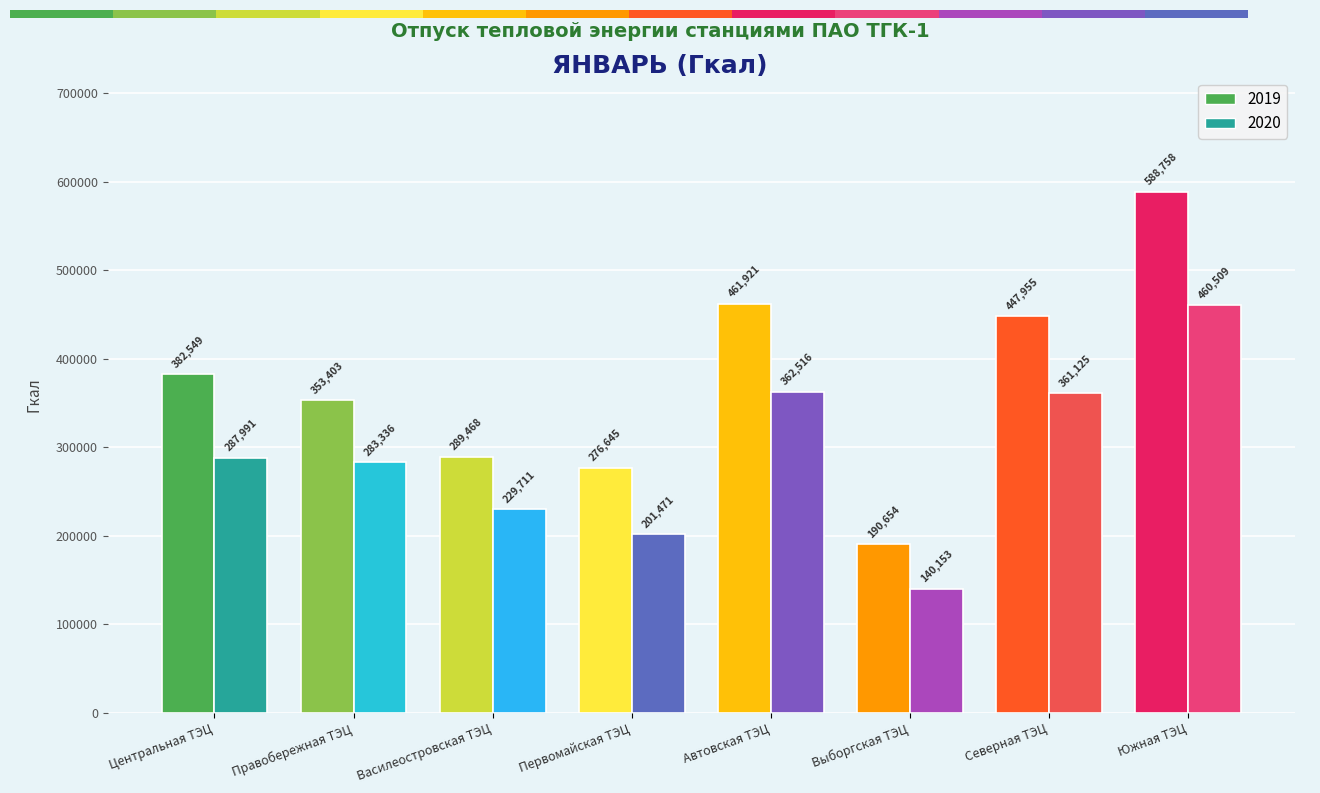

What are all the series names shown in the legend?

2019, 2020